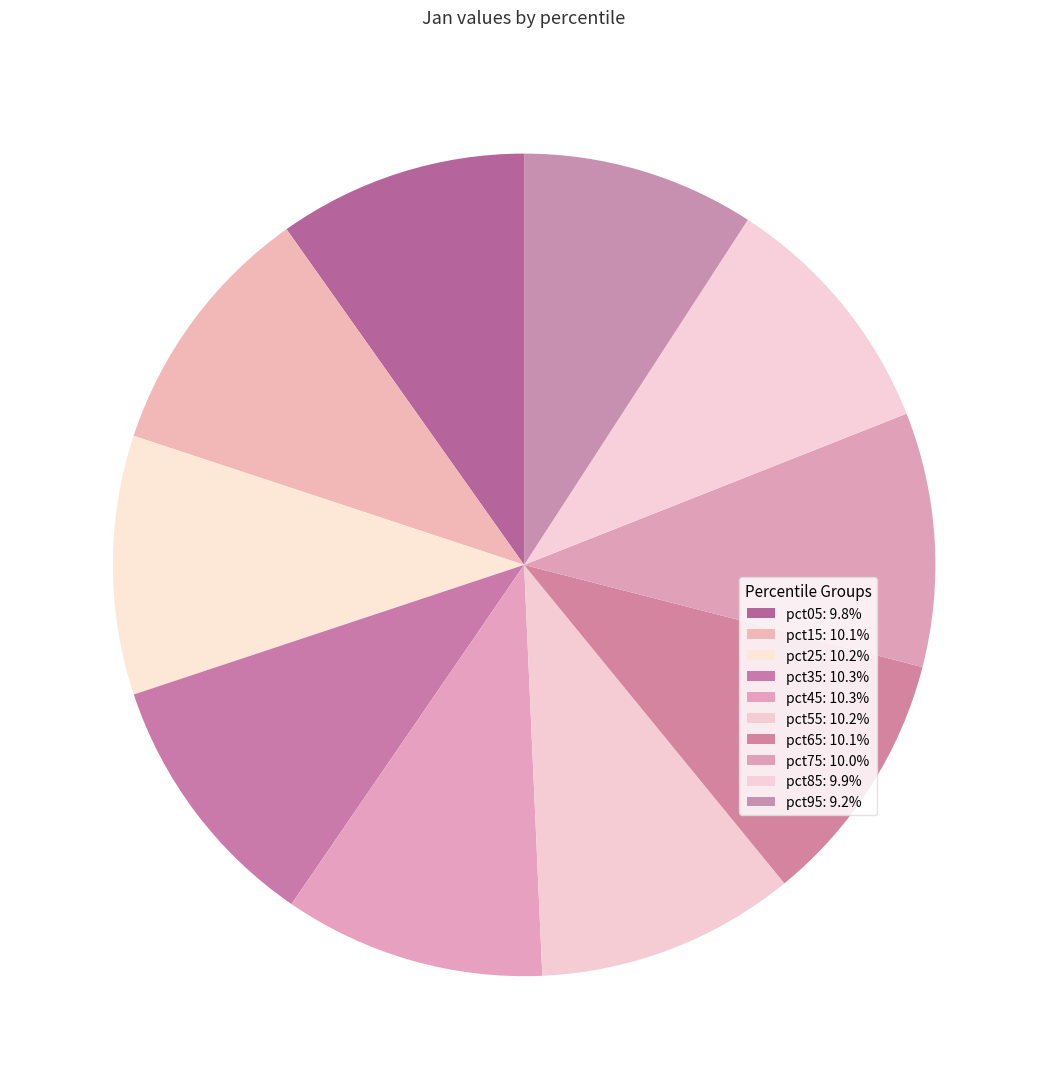

How many segments does this pie chart have?

10